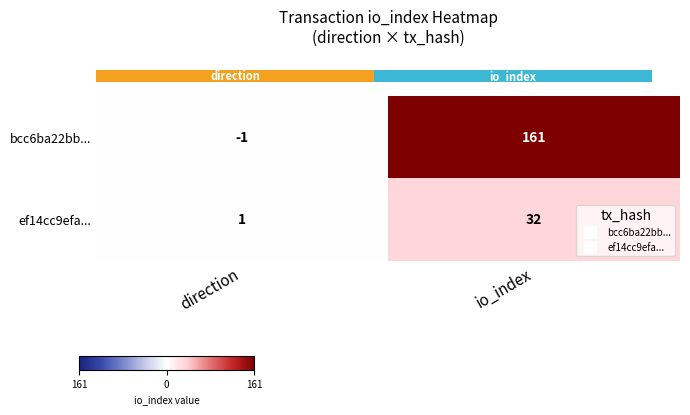

Reading right to left, list all the values displayed in this chart.

bcc6ba22bb...: io_index=161	direction=-1
ef14cc9efa...: io_index=32	direction=1